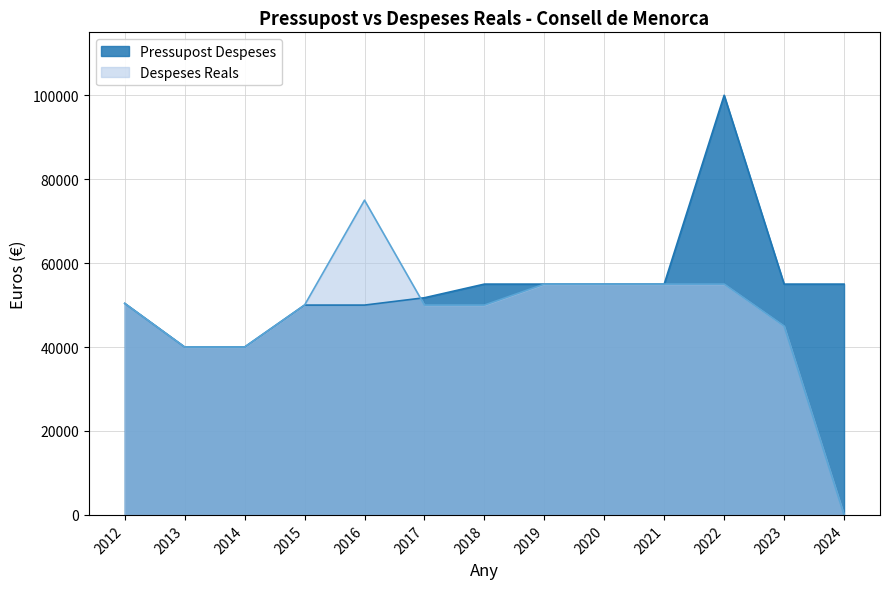

How many data points in Pressupost Despeses are less than 55000?

6